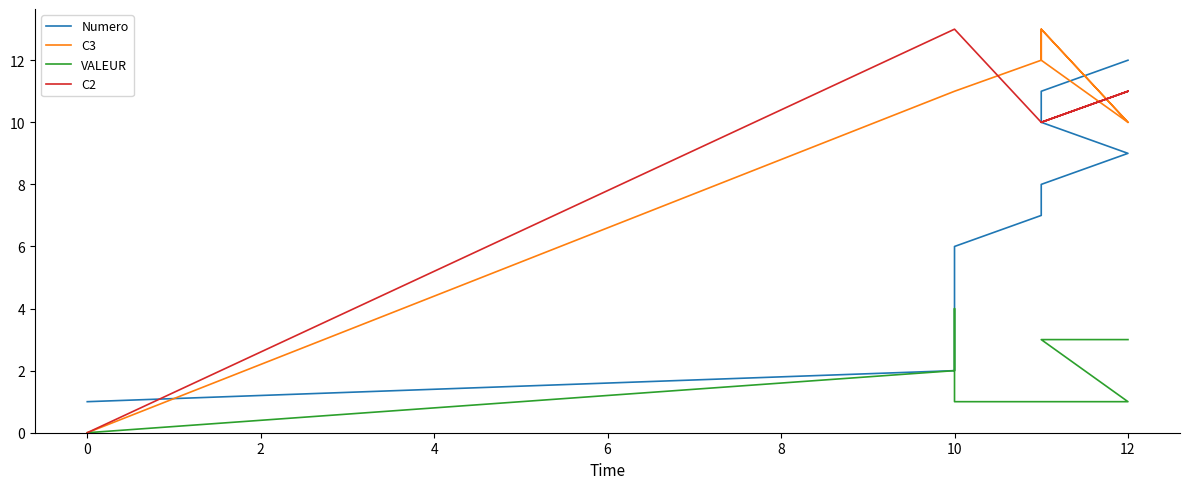

Does the chart display data point markers on the line(s)?

No